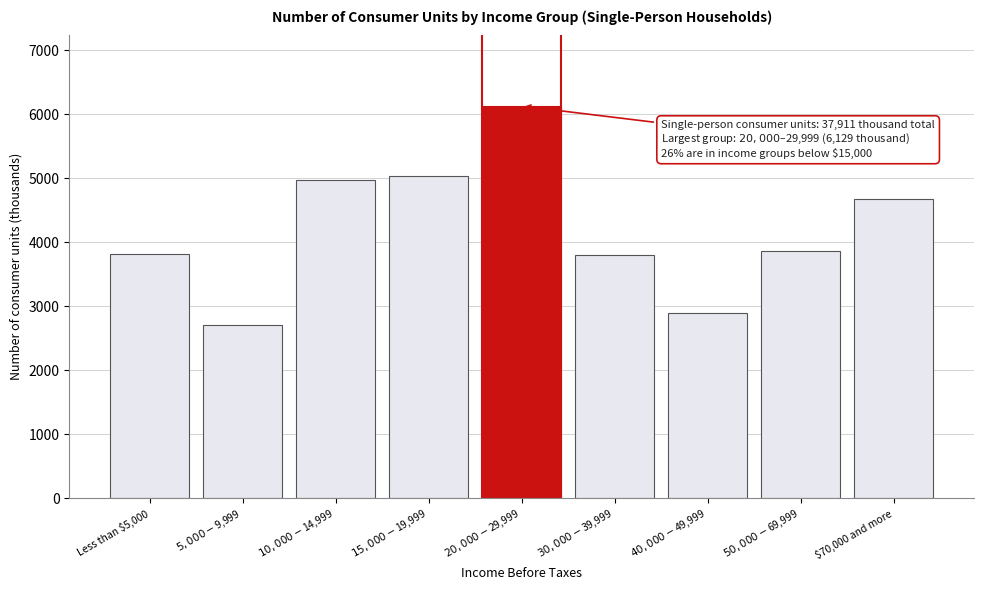

Is it true that the value at Less than $5,000 is 5308?

False